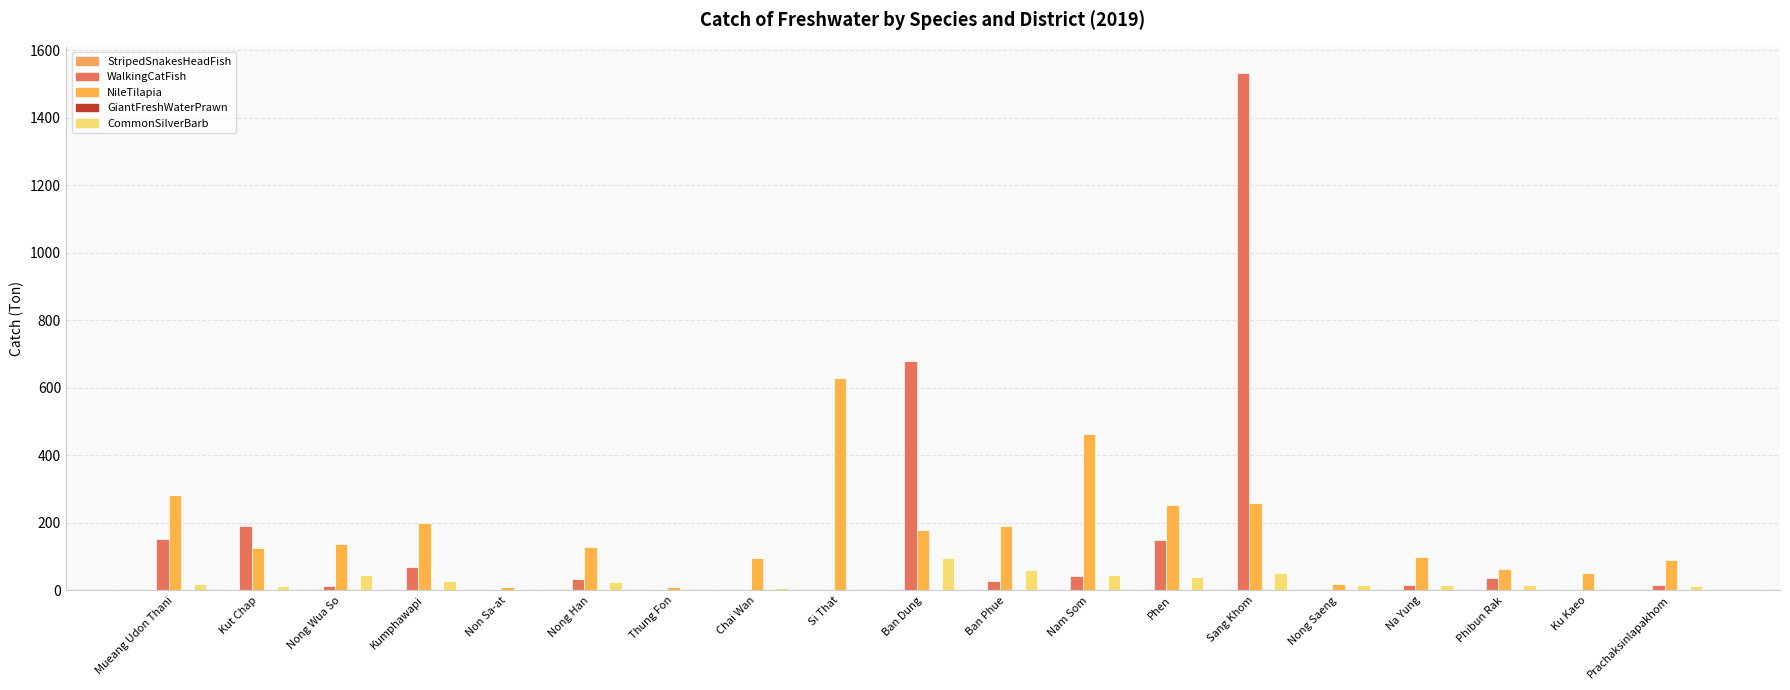

Count the number of data series in this chart.

5